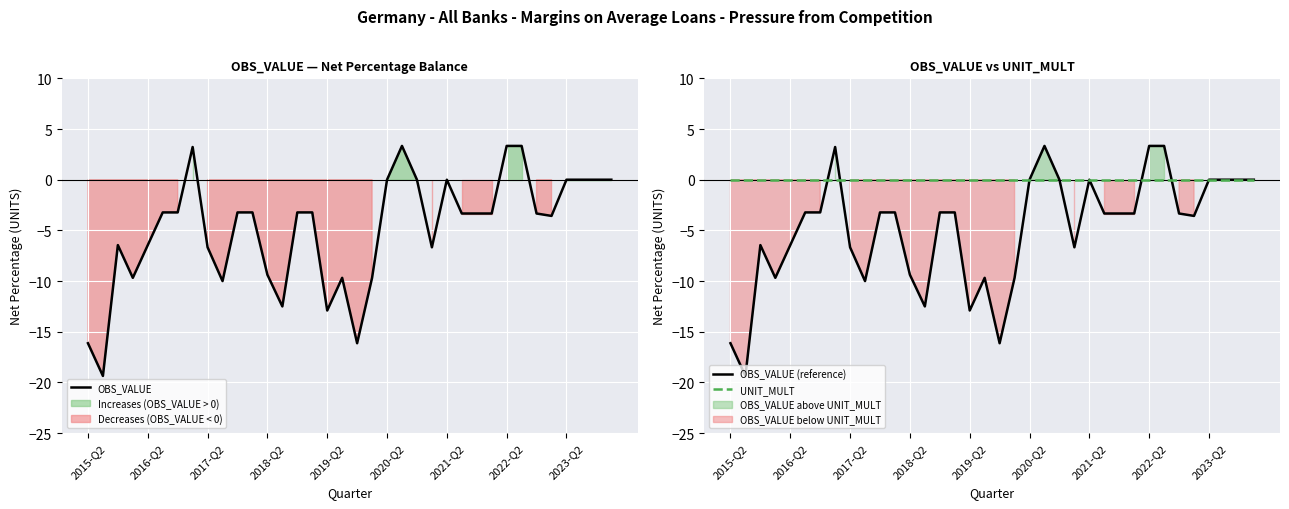

Which series has the largest total across all categories?

UNIT_MULT